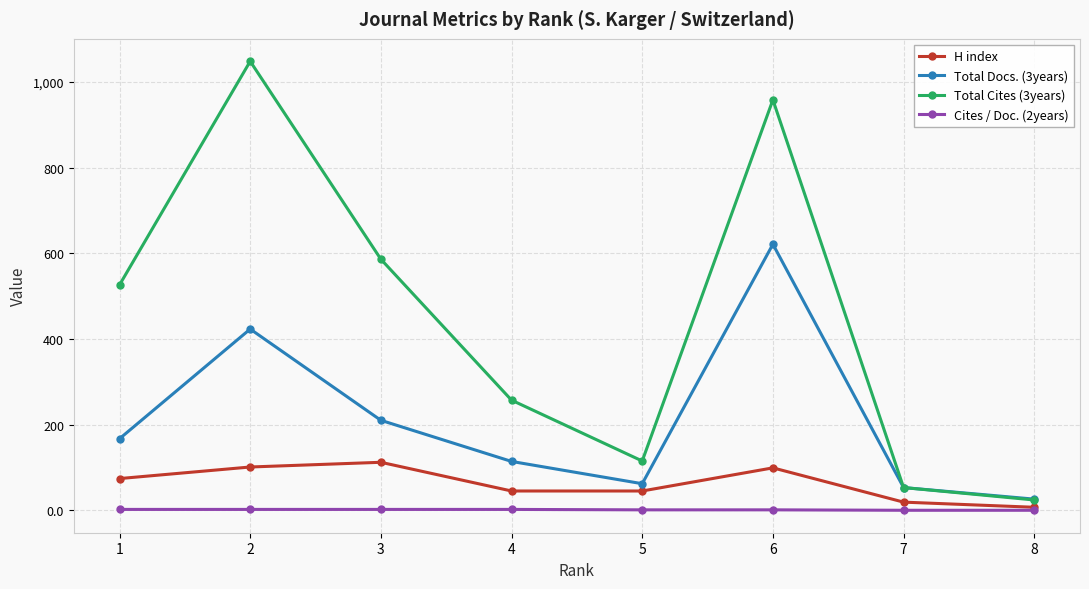

What is the total value across all series at 7?

125